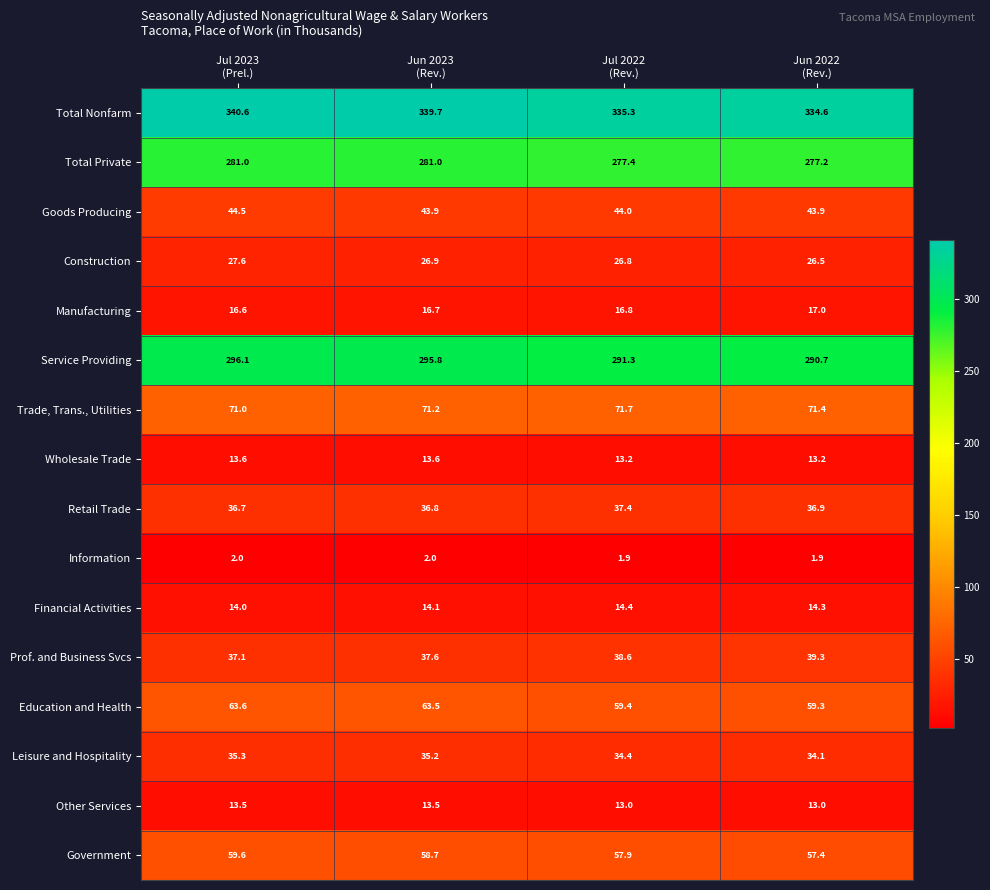

What is the smallest value displayed?

1.9